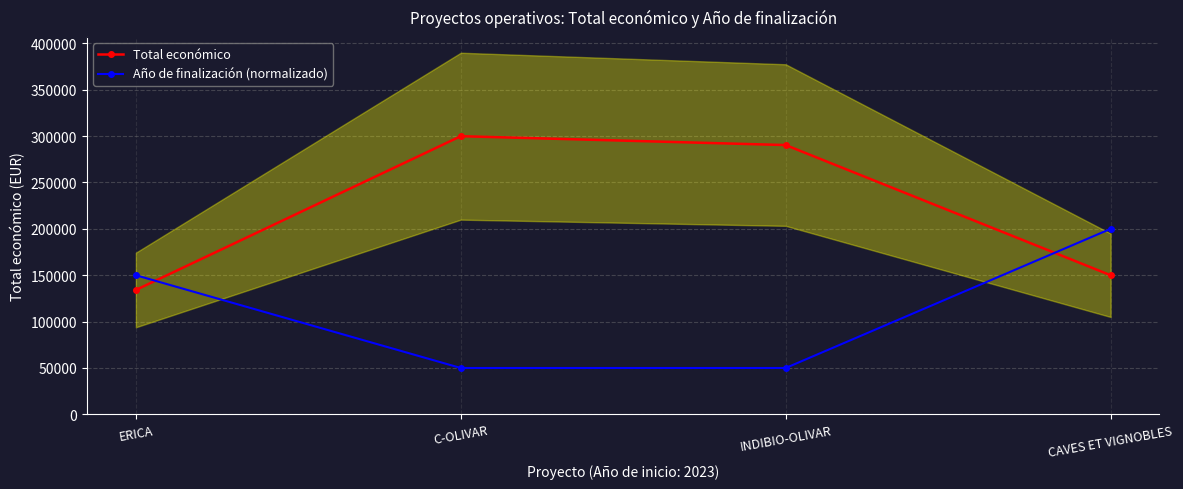

Is it true that Año de finalización (normalizado) equals 50000 at INDIBIO-OLIVAR?

True